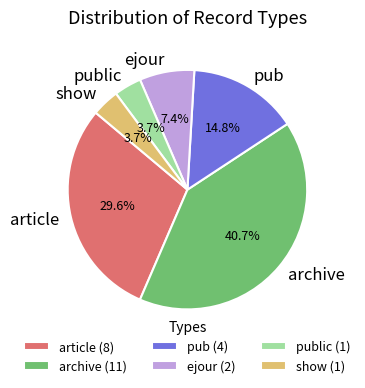

How many segments does this pie chart have?

6